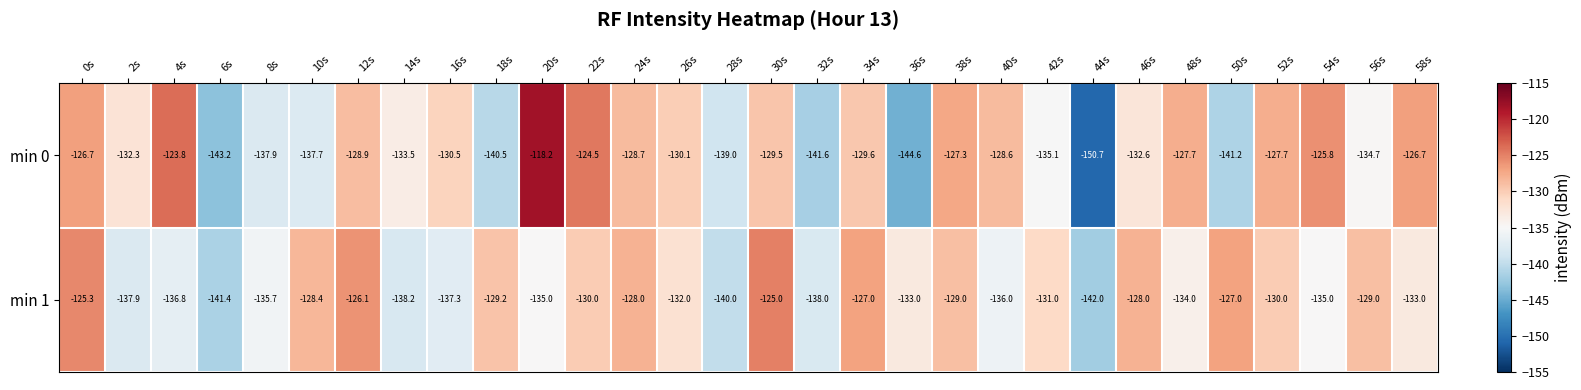

What is the minimum value for min 0?

-150.7